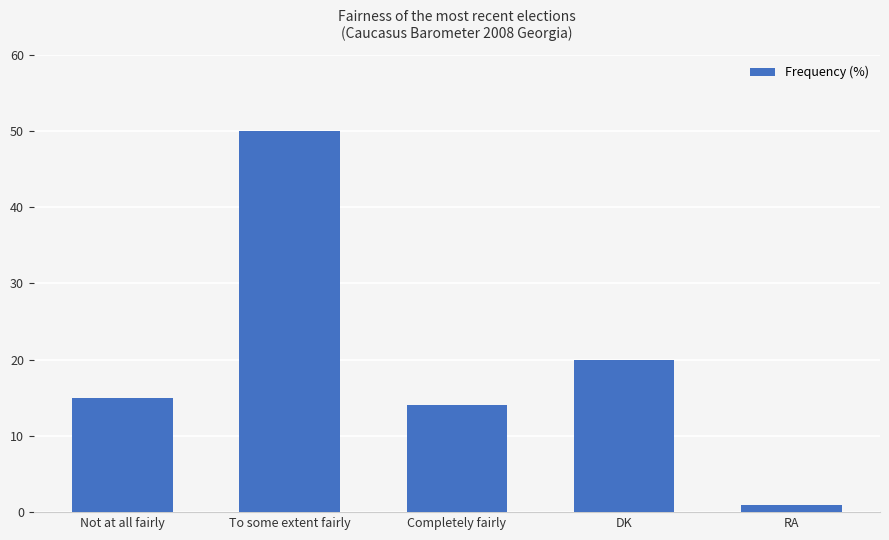

Count the number of categories in the chart.

5